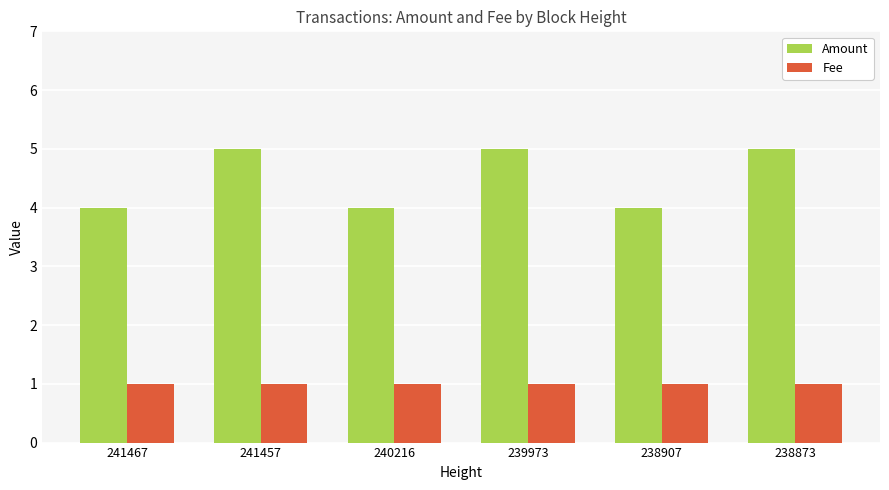

What is the minimum value shown in the chart?

1